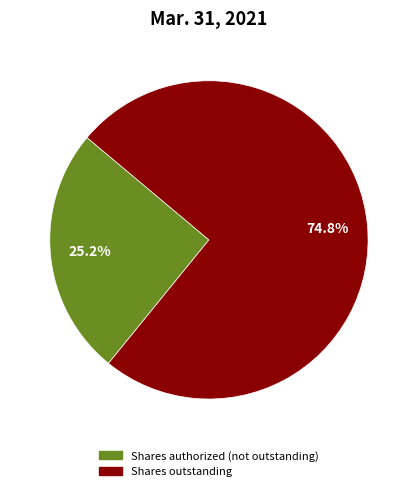

Is there a majority slice in this chart?

Yes